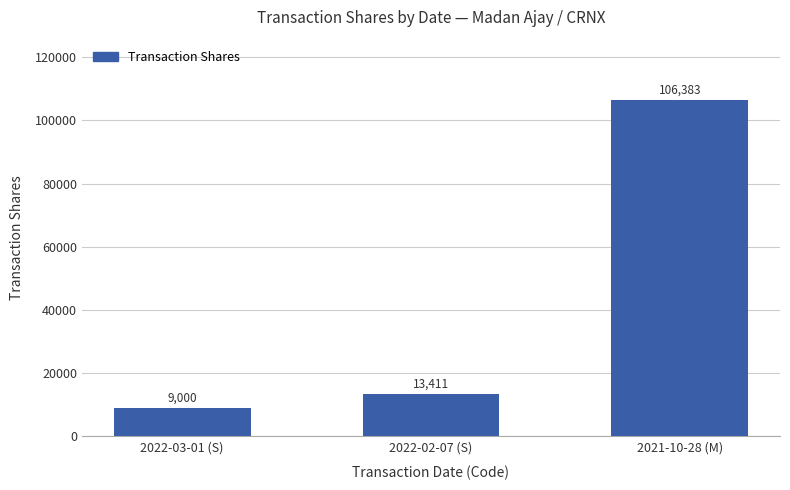

What position from the left is 2021-10-28 (M)?

3